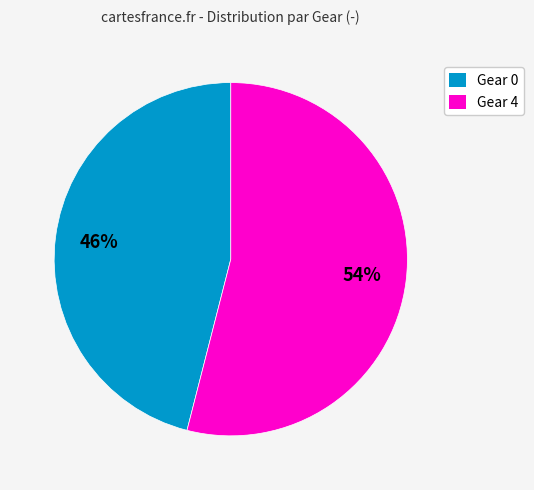

Is the sum of Gear 0 and Gear 4 greater than half?

Yes